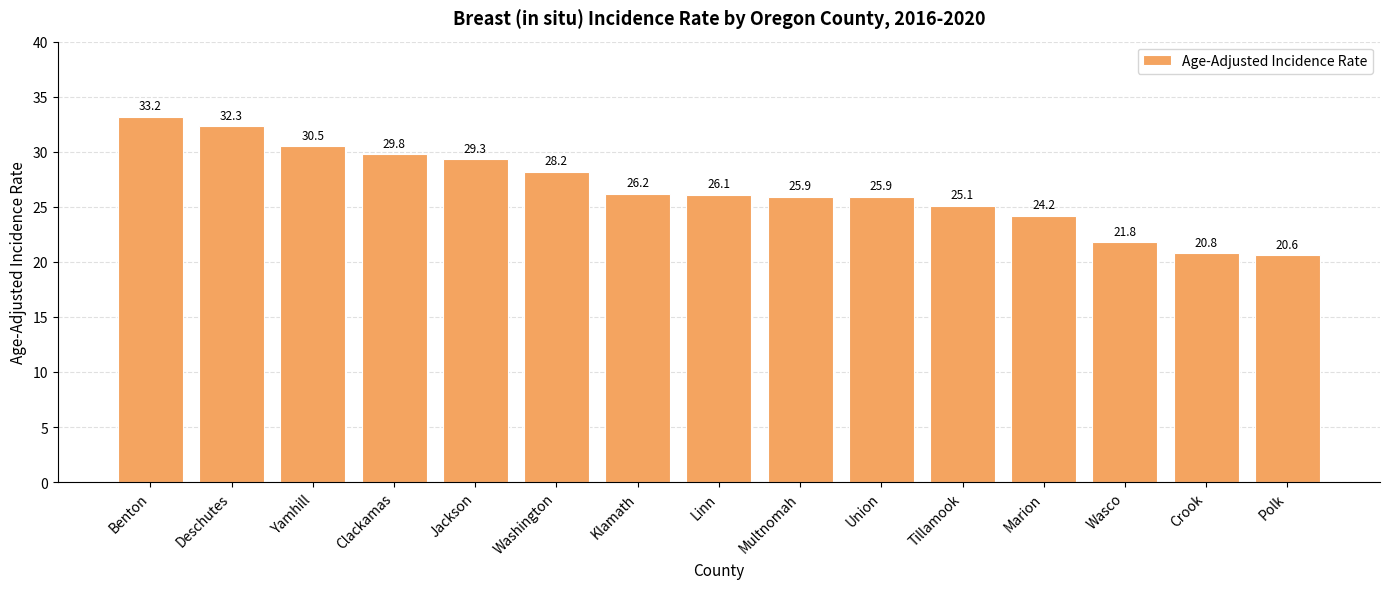

Are the bars grouped side by side (vs. stacked)?

No